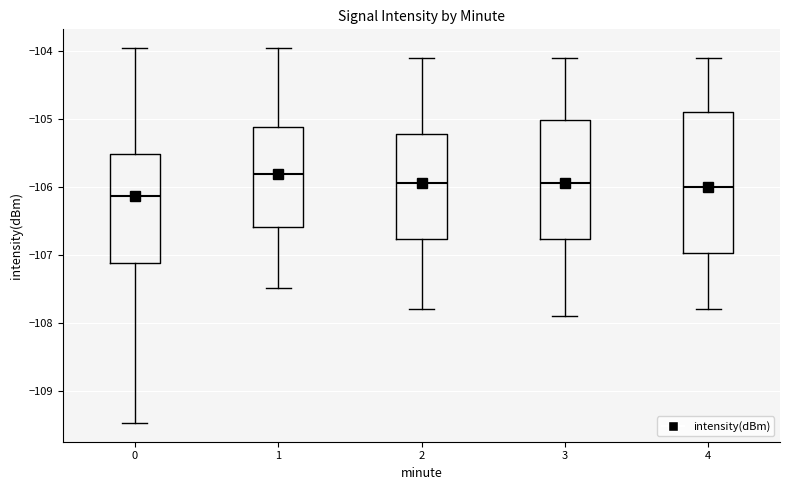

Reading left to right, read every box against the y-axis: the position of its median line, the range the box covers, and the ends of its whiskers. The values are not printed on the chart, so give them approximately, as read against the axis.

0: median -106.1, box -107.1 to -105.5, whiskers -109.5 to -104.0
1: median -105.8, box -106.6 to -105.1, whiskers -107.5 to -104.0
2: median -105.9, box -106.8 to -105.2, whiskers -107.8 to -104.1
3: median -105.9, box -106.8 to -105.0, whiskers -107.9 to -104.1
4: median -106.0, box -107.0 to -104.9, whiskers -107.8 to -104.1